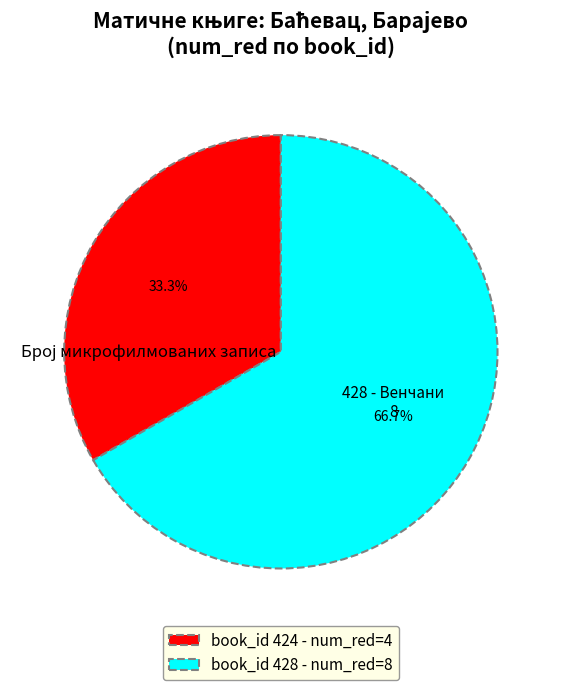

Between book_id 424 - num_red=4 and book_id 428 - num_red=8, which is larger?

book_id 428 - num_red=8